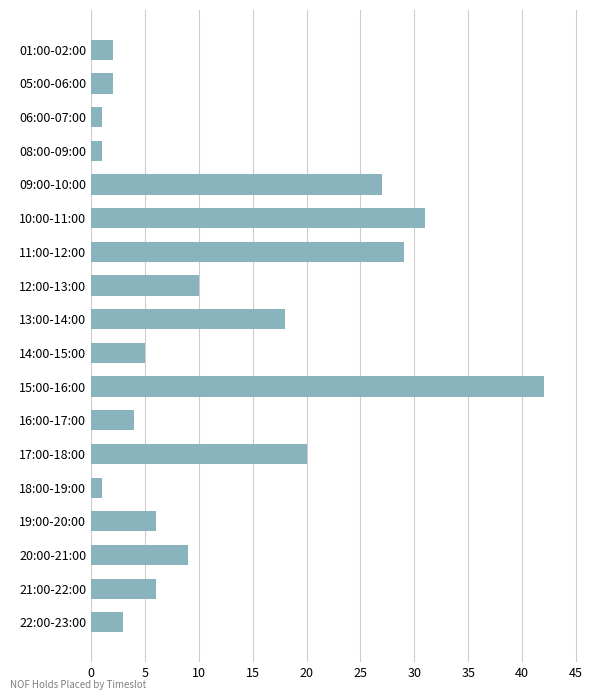

Which has a higher value, 13:00-14:00 or 22:00-23:00?

13:00-14:00